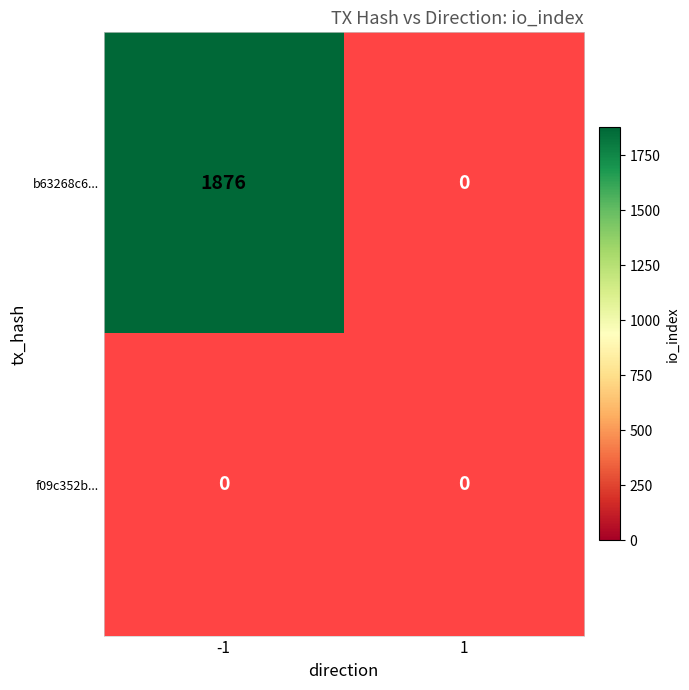

Read the b63268c6... value at -1, to the nearest 10.

1880